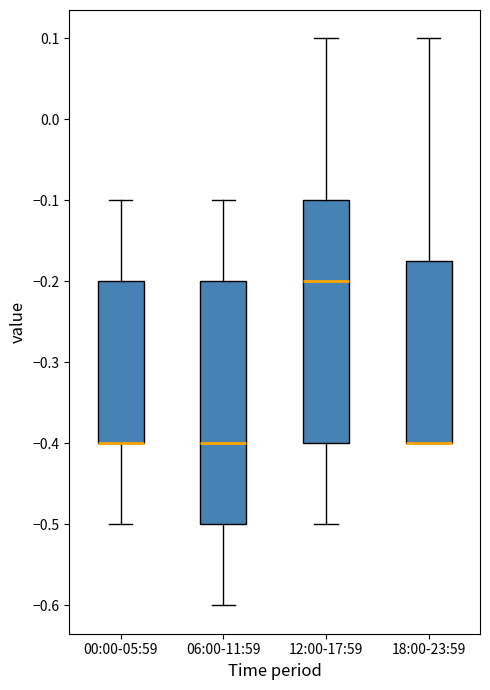

Where is the lower edge of the box for 00:00-05:59 on the y-axis? The values are not printed on the chart, so give them approximately, as read against the axis.

-0.40